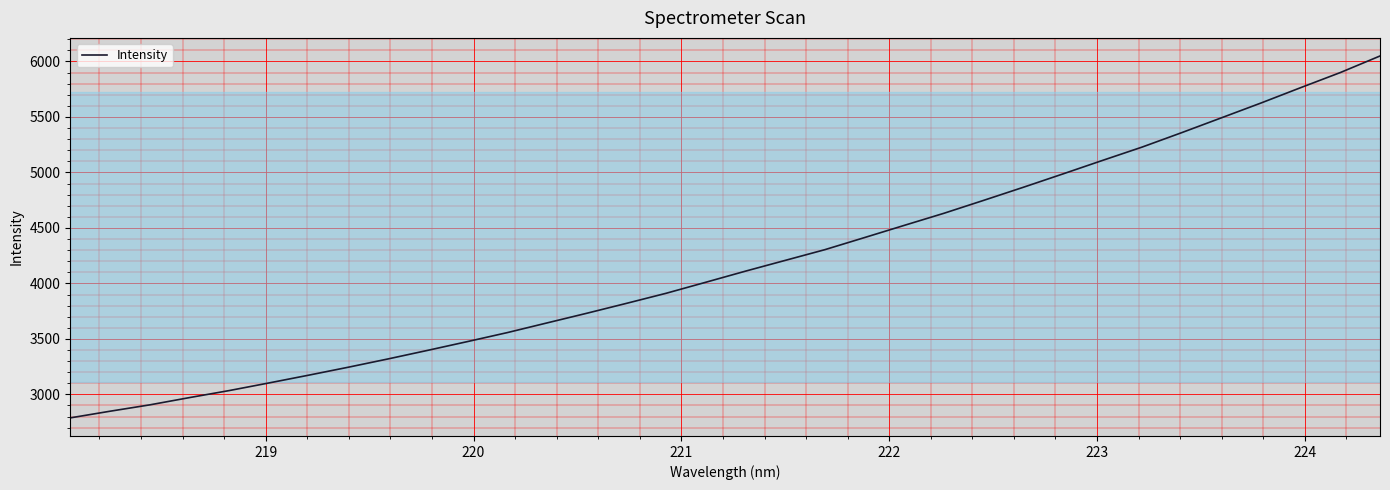

What is the sum of all values?

142249.5